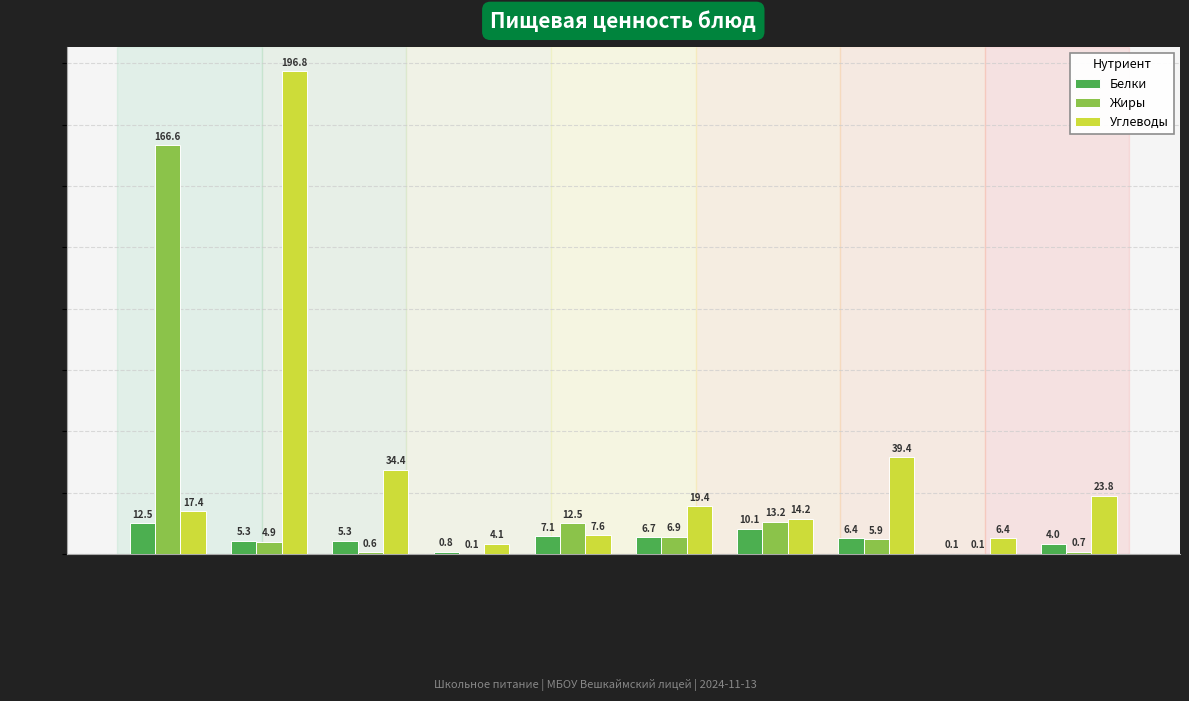

What is the sum of the Жиры values at Хлеб ржано-пшеничный and Салат из свеклы с сыром?

13.2